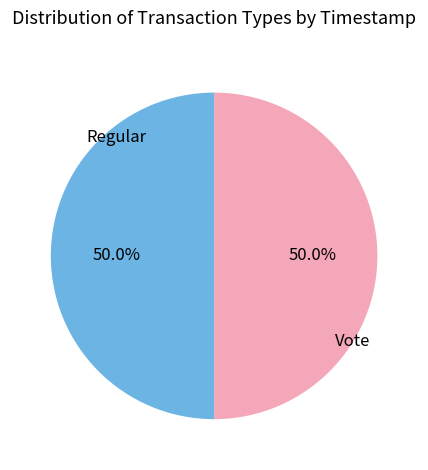

What portion of the pie excludes Regular?

50.0%